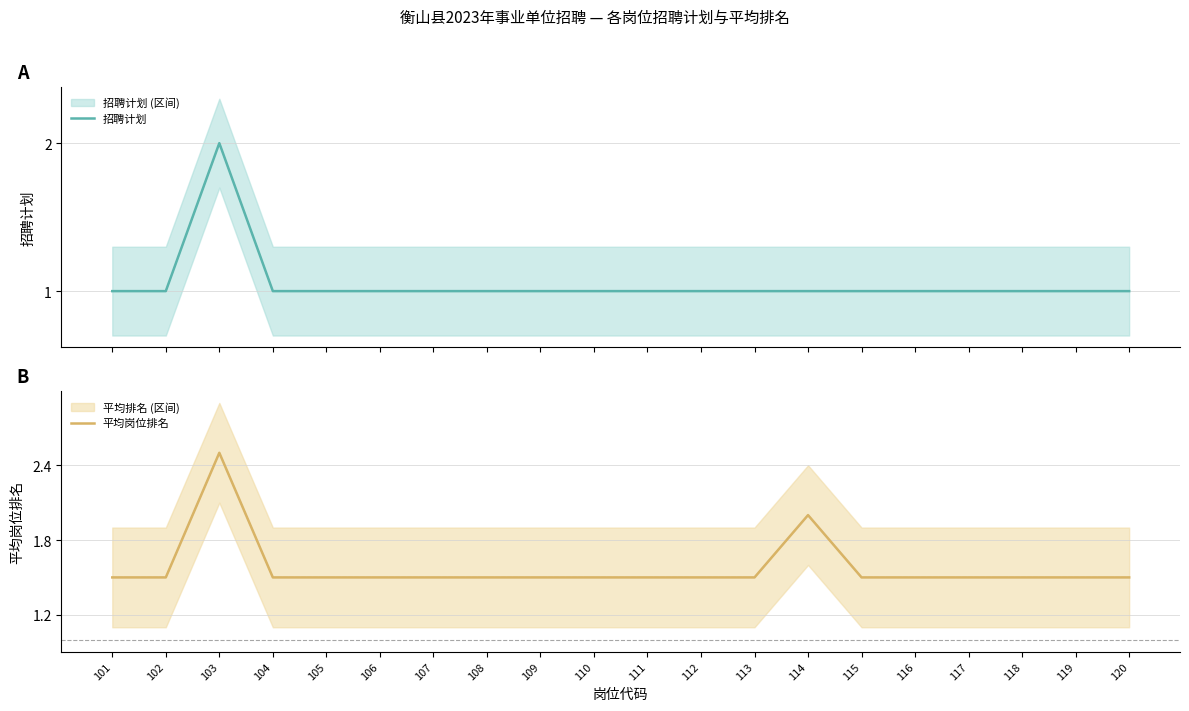

How many interior local peaks does the 平均岗位排名 series have?

2